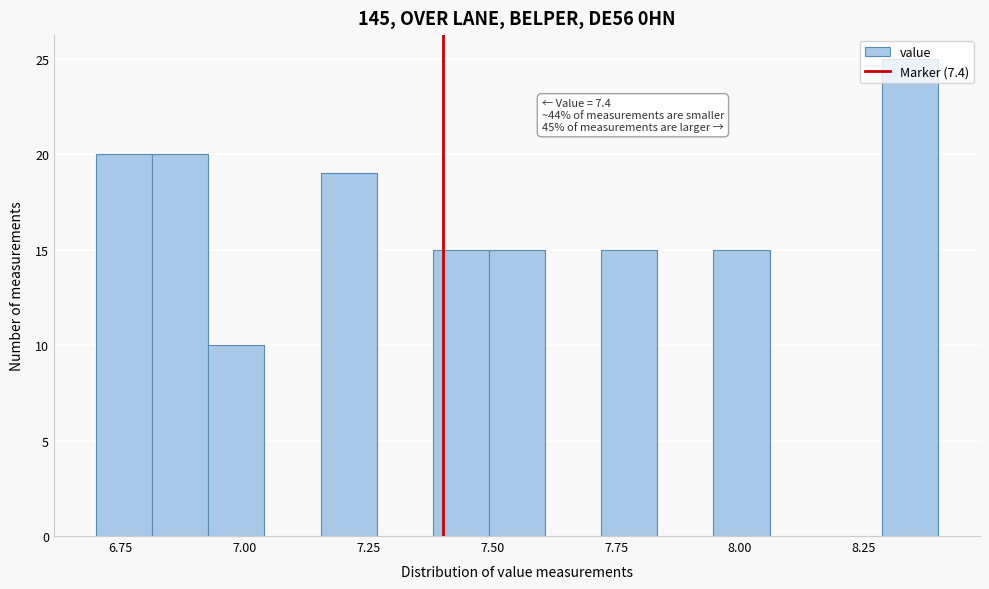

Around what value on the x-axis is the tallest bar? Give the approximate position of its centre, as read against the axis.

8.35